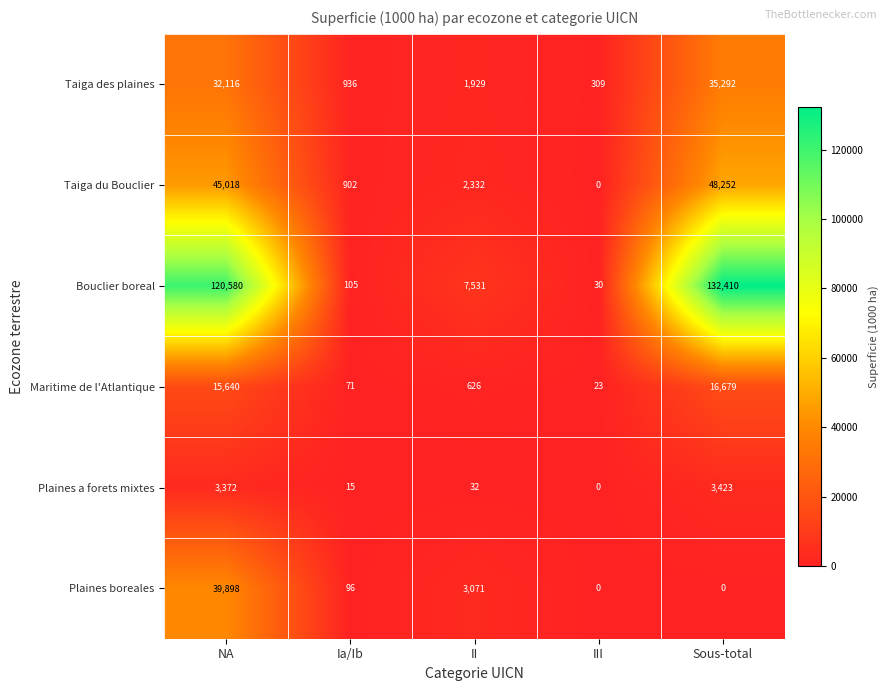

What is the difference between the highest and lowest values at II?

7499